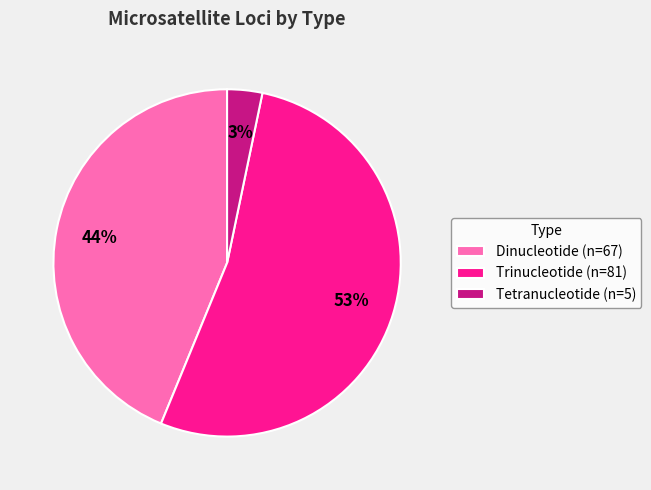

Is there a majority slice in this chart?

Yes